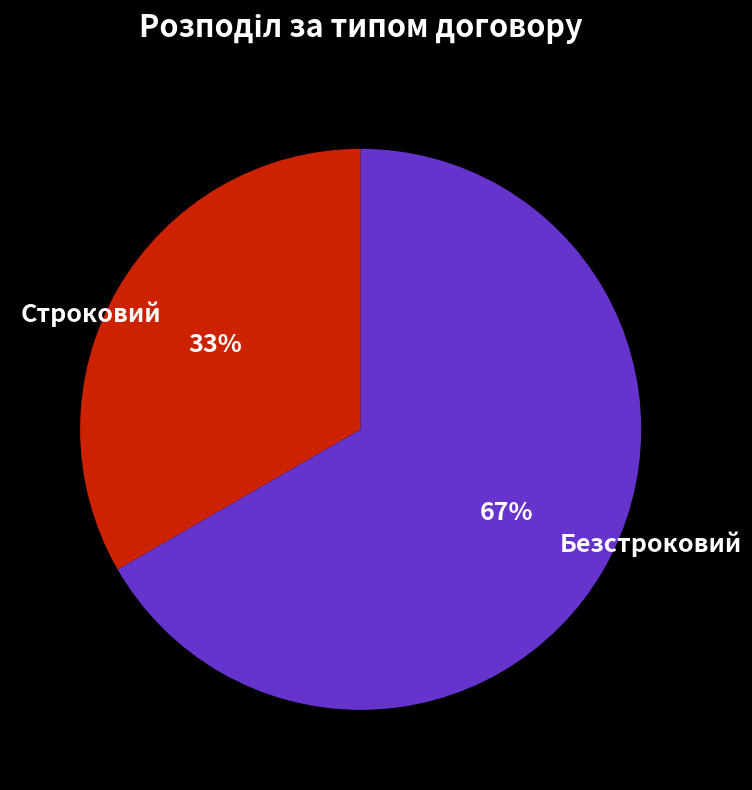

What percentage is the Безстроковий slice, to the nearest percent?

67%